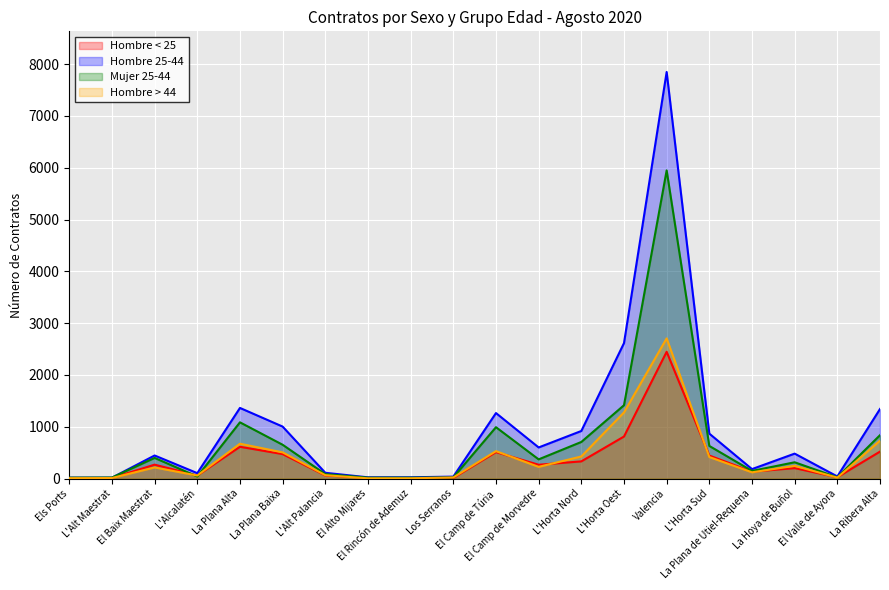

Which series changed the most between L'Alt Maestrat and El Camp de Túria?

Hombre 25-44